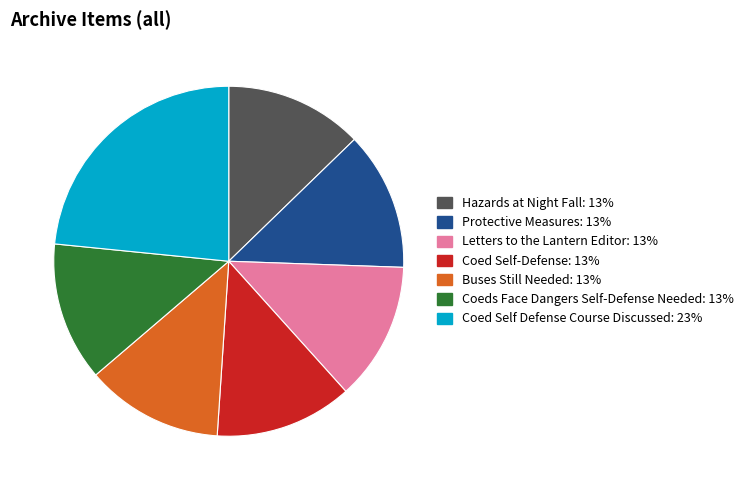

Approximately how many times larger is the value at Coed Self-Defense compared to Buses Still Needed?

1.0